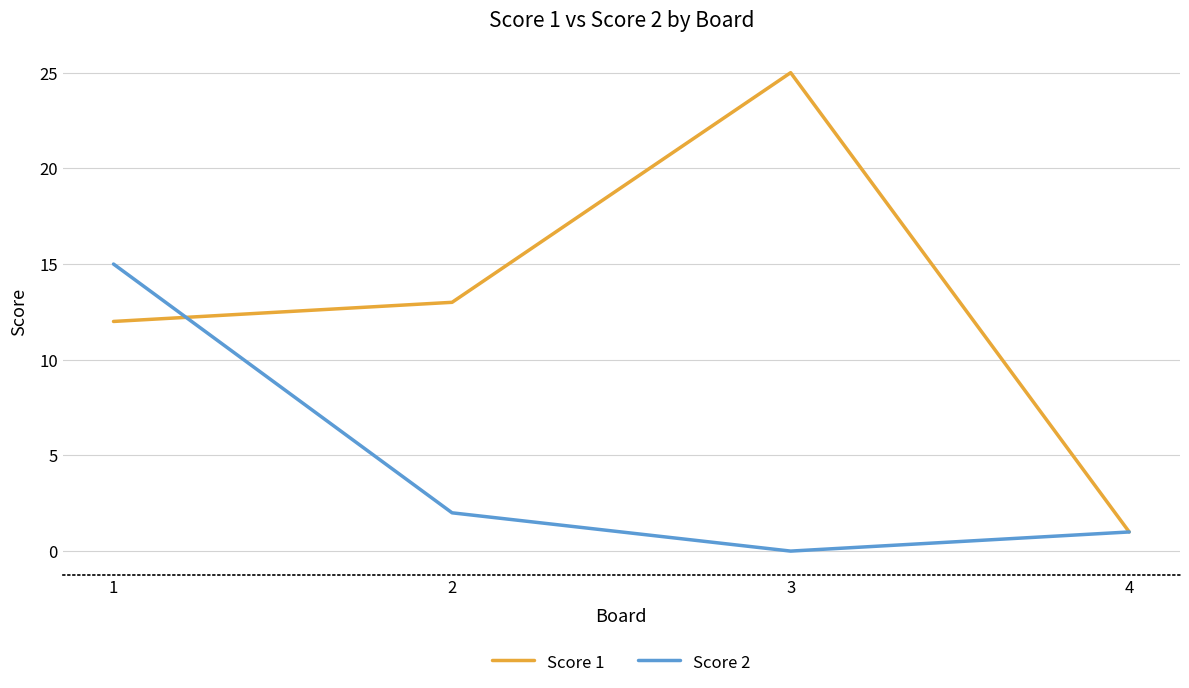

List the series in order of their overall mean, lowest first.

Score 2, Score 1